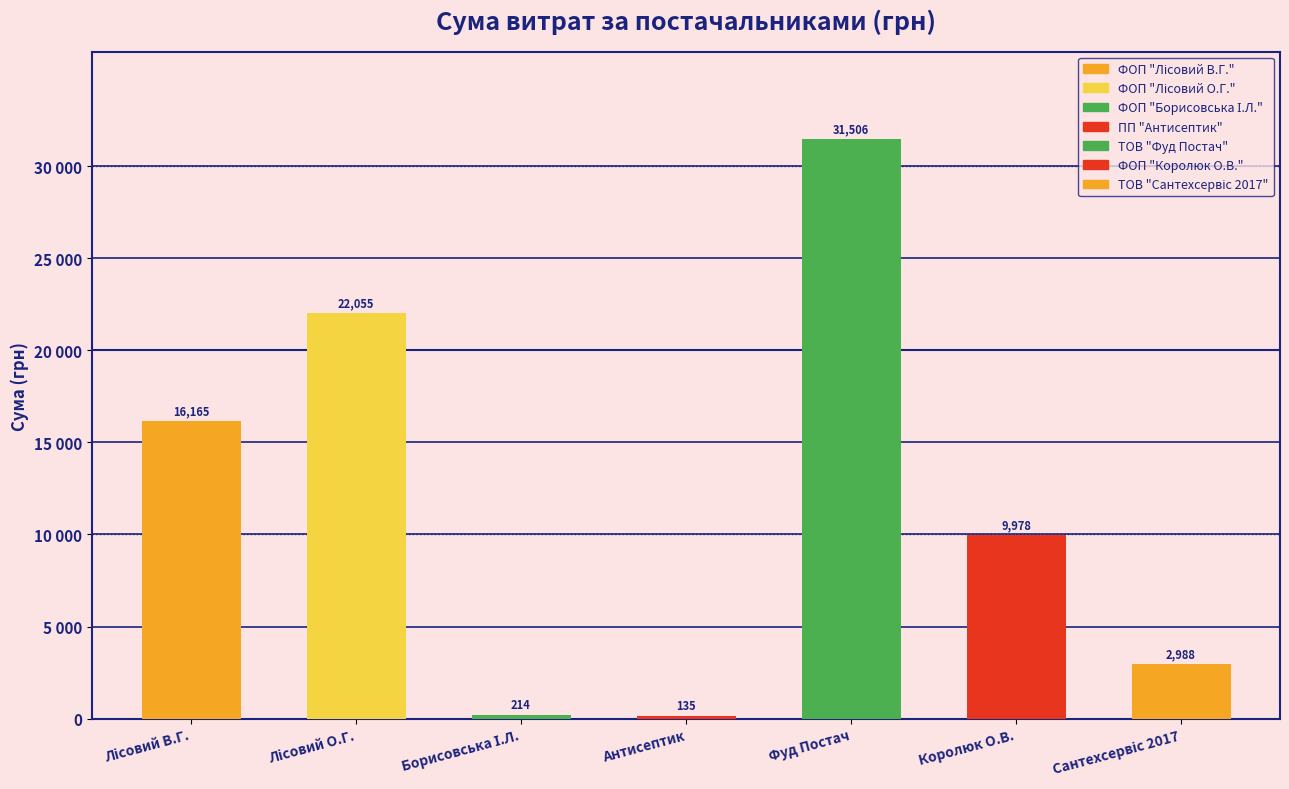

What is the minimum value shown in the chart?

135.0